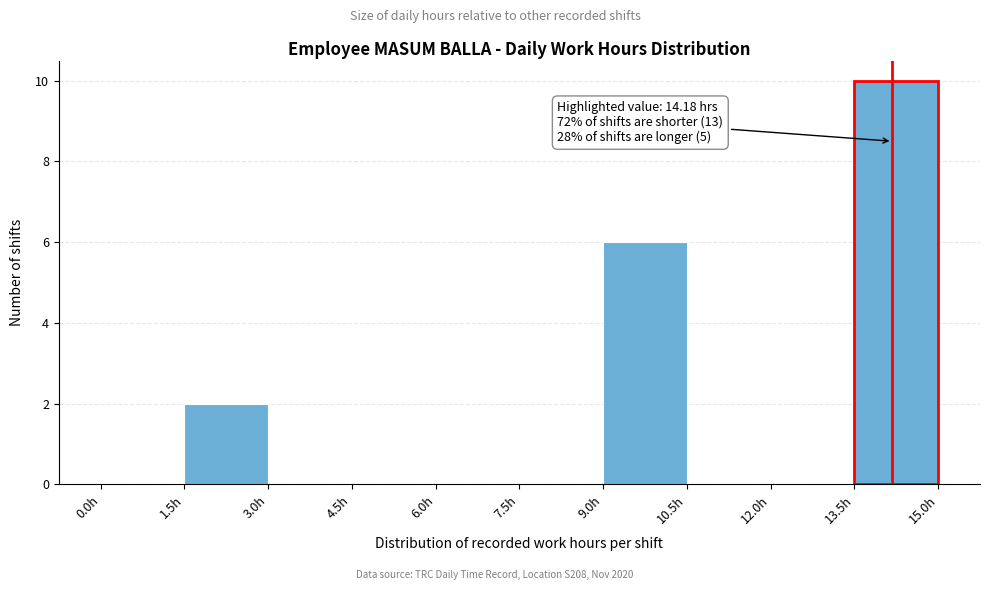

Over which range of the x-axis is the bar tallest?

13.5 to 15.0